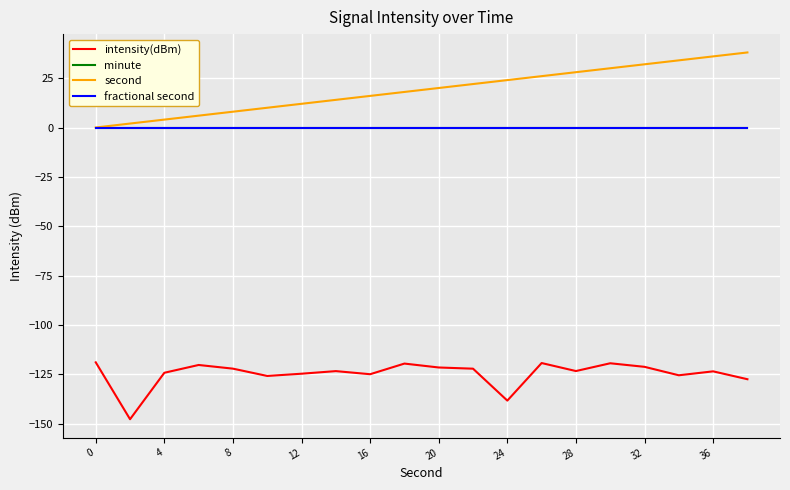

True or false: fractional second and second intersect in this chart.

False